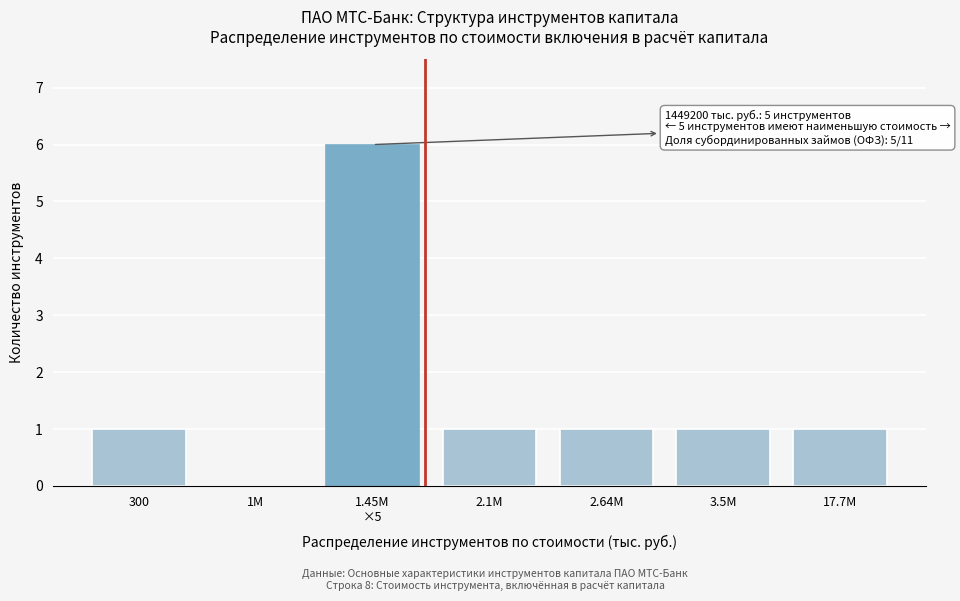

The chart shows a value of 0 at 1M. True or false?

True